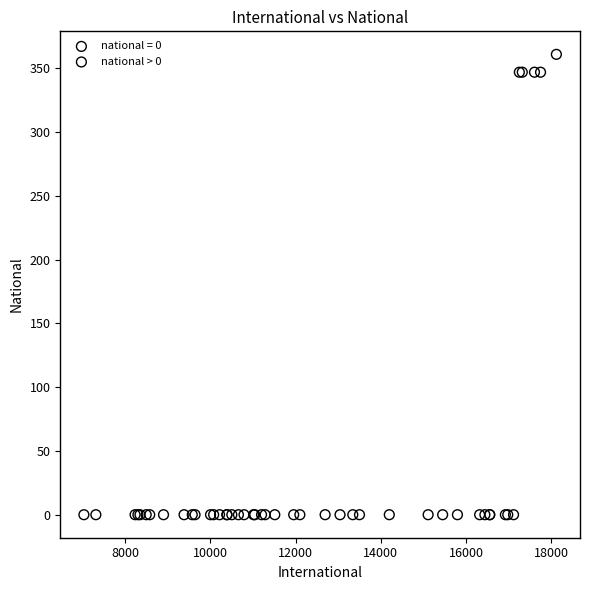

Which series reaches the minimum Y coordinate?

national = 0